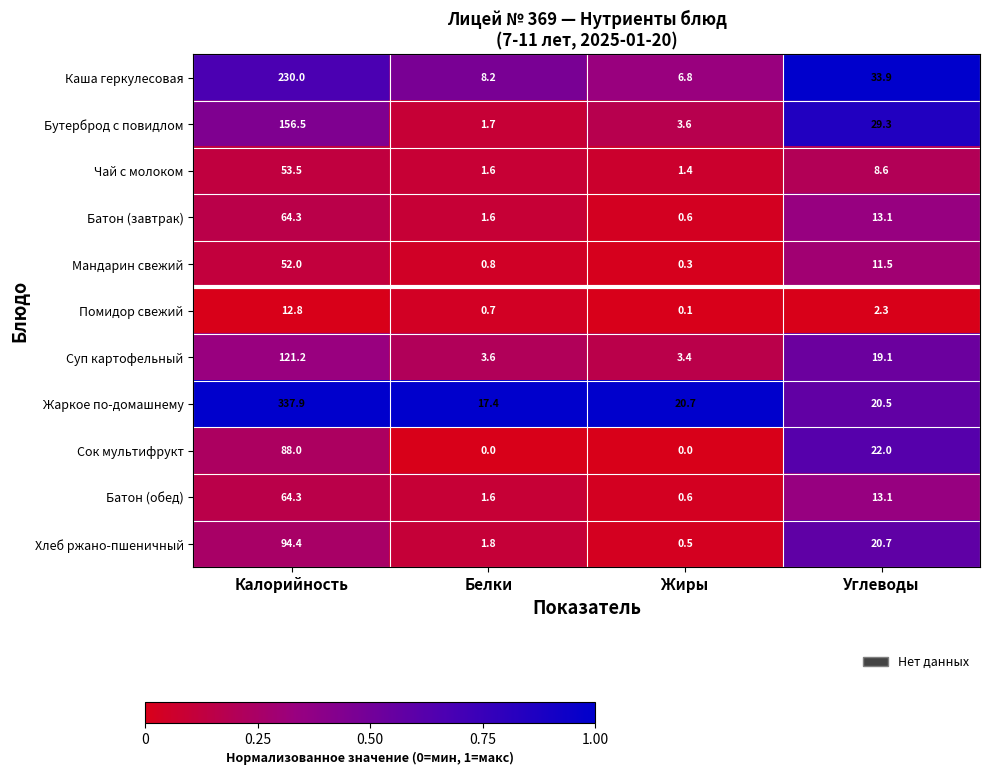

What is the minimum value for Суп картофельный?

3.4